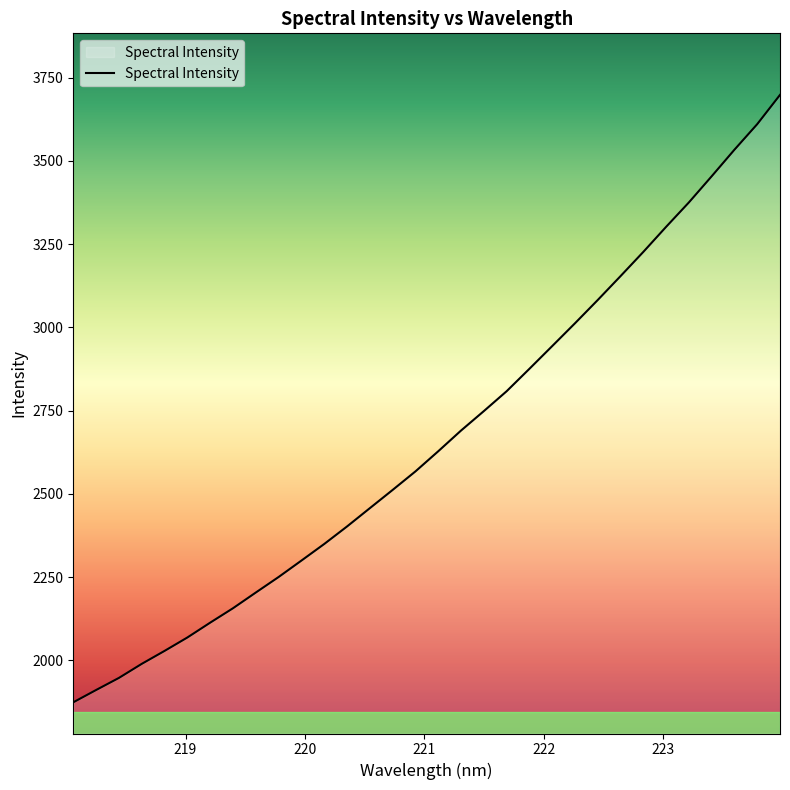

How many lines are shown in the chart?

1